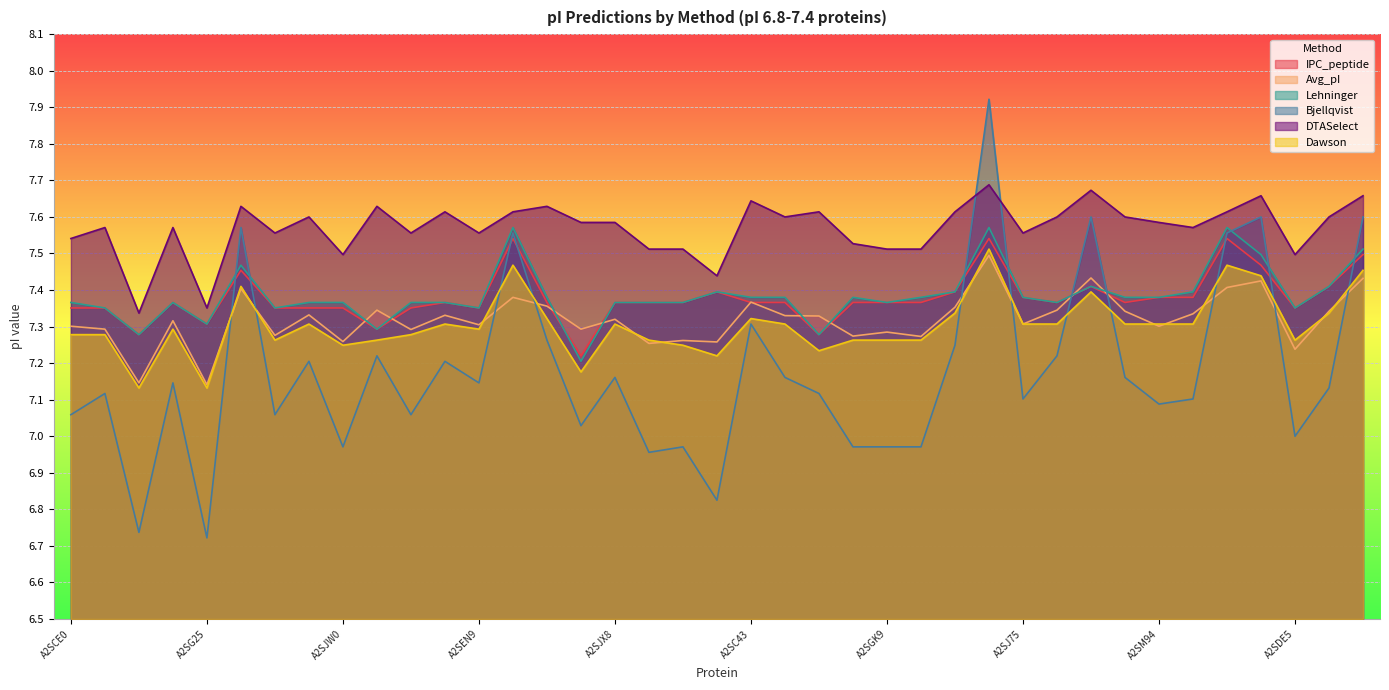

At which category does the chart reach its minimum across all series?

A2SG25